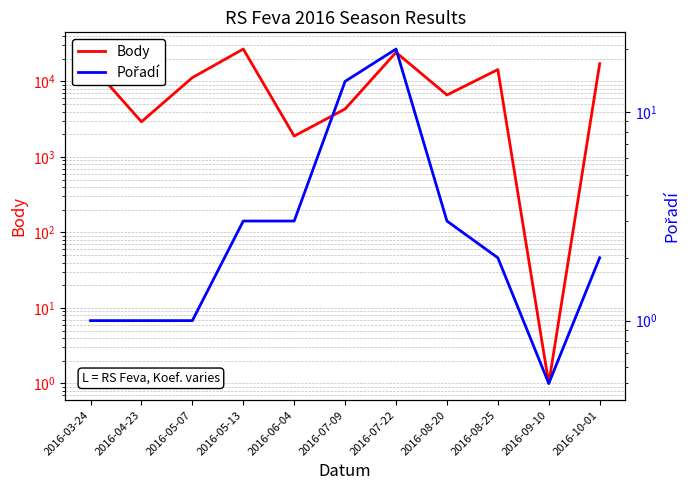

What is the difference between the Pořadí values at 2016-08-20 and 2016-08-25?

1.0